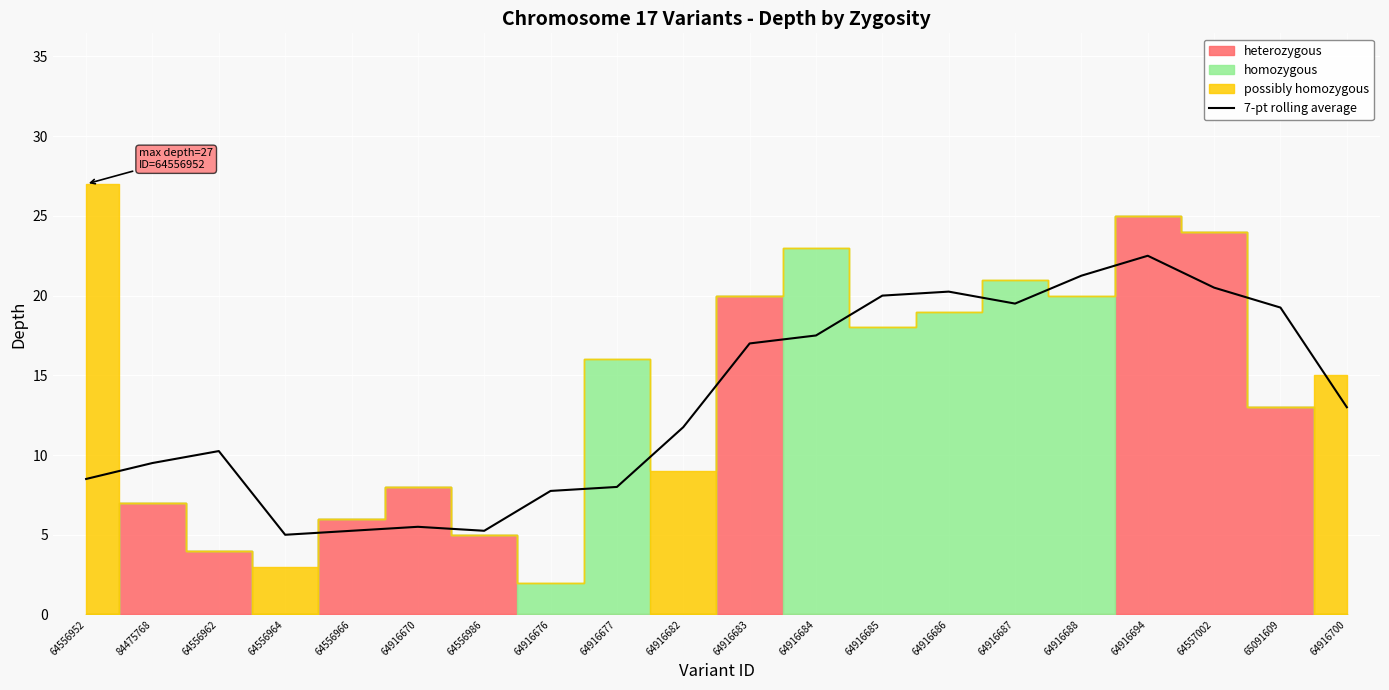

What is the maximum value for 7-pt rolling average?

22.5